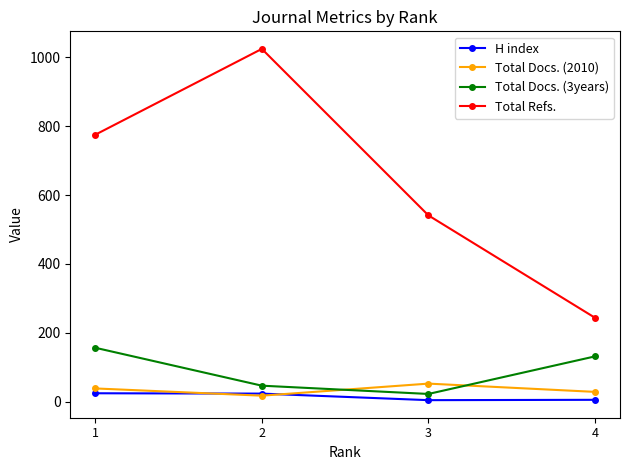

Read the Total Docs. (2010) value at 4, to the nearest 5.

30